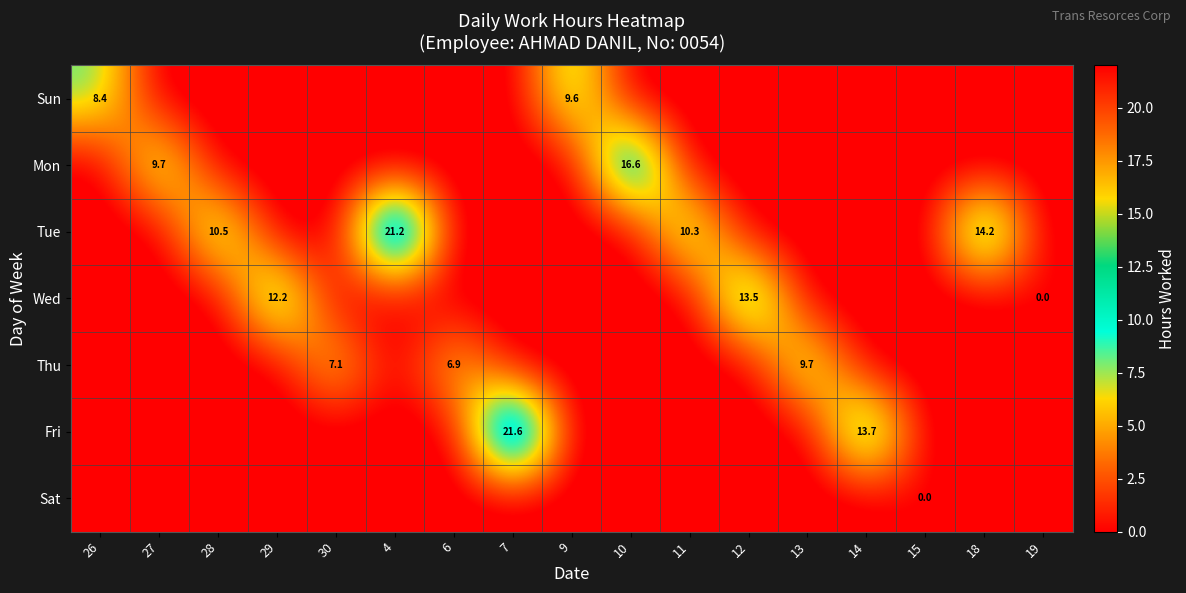

Is it true that Thu equals -1.0 at 29?

True